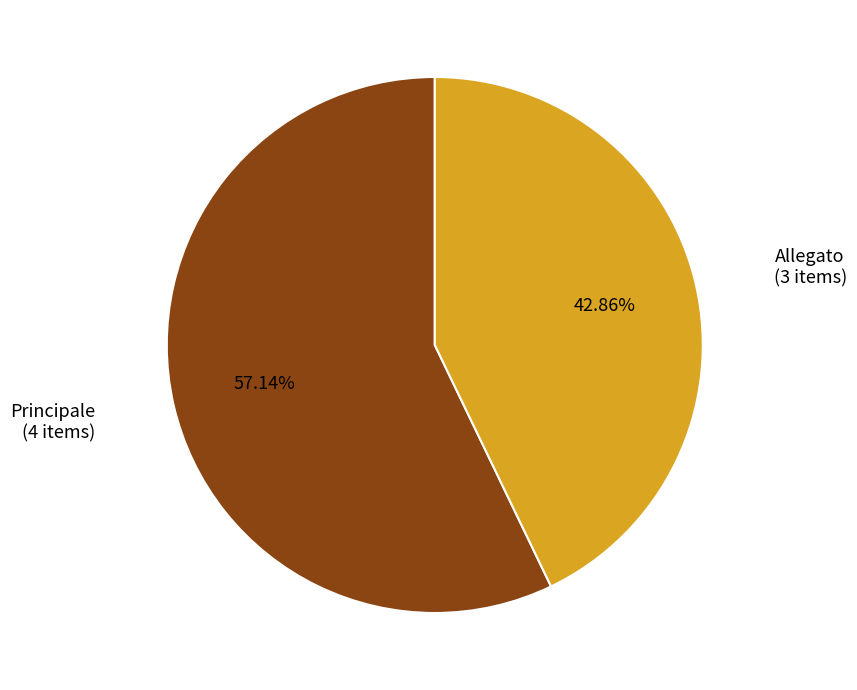

How many slices are in this pie chart?

2